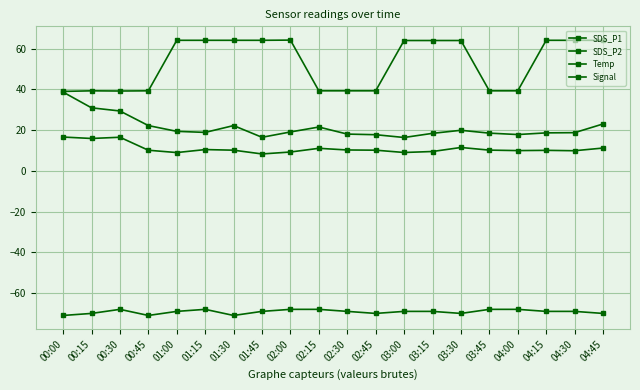

Which series has the widest spread of values?

Temp